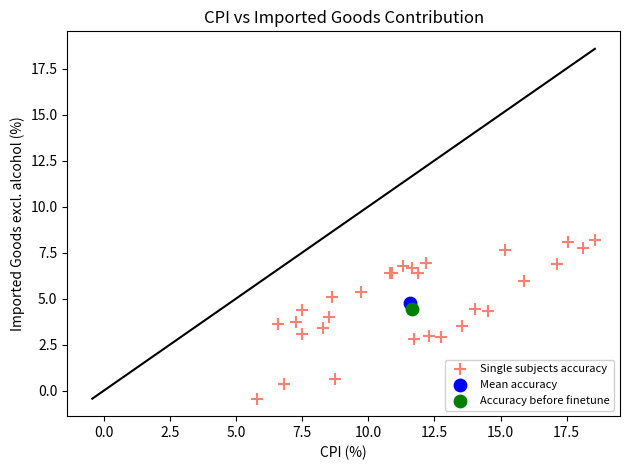

What are all the series names shown in the legend?

Single subjects accuracy, Mean accuracy, Accuracy before finetune